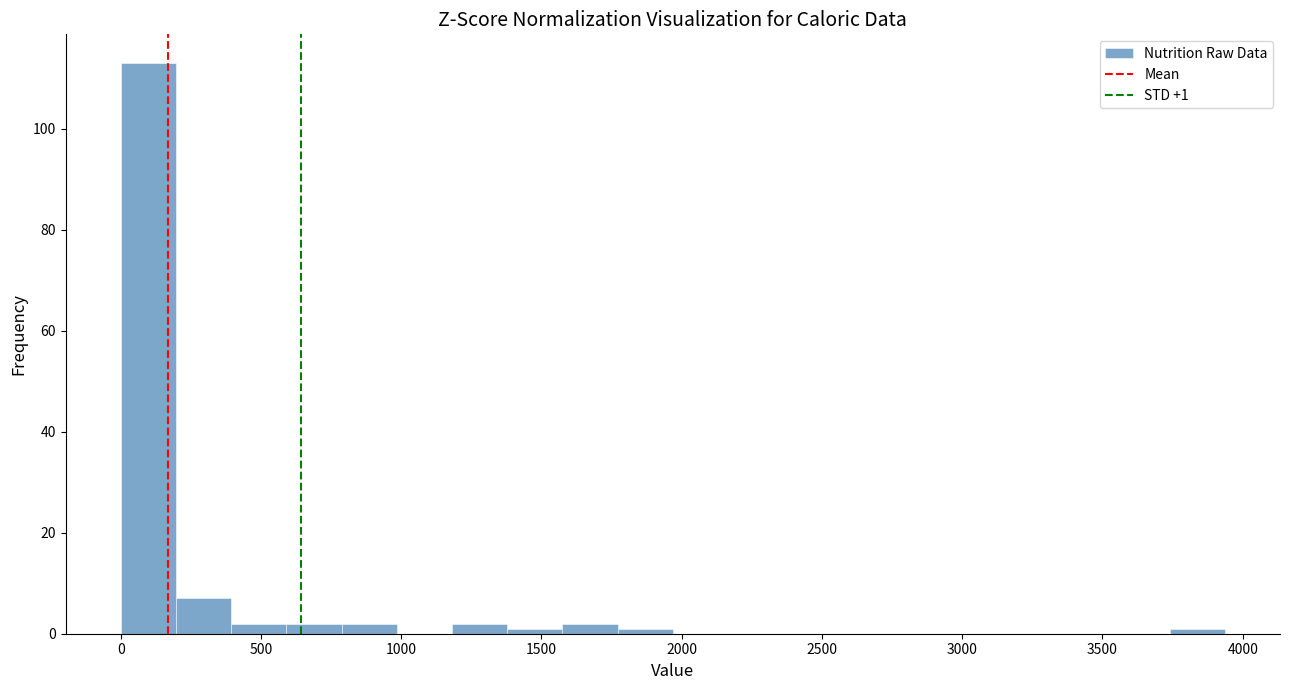

Read against the x-axis, roughly where is the centre of the tallest bar?

100